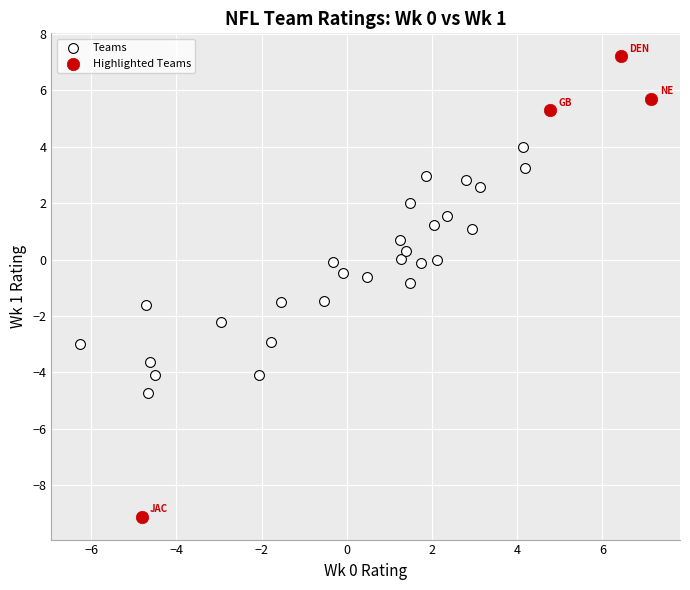

Which series reaches the maximum Y coordinate?

Highlighted Teams